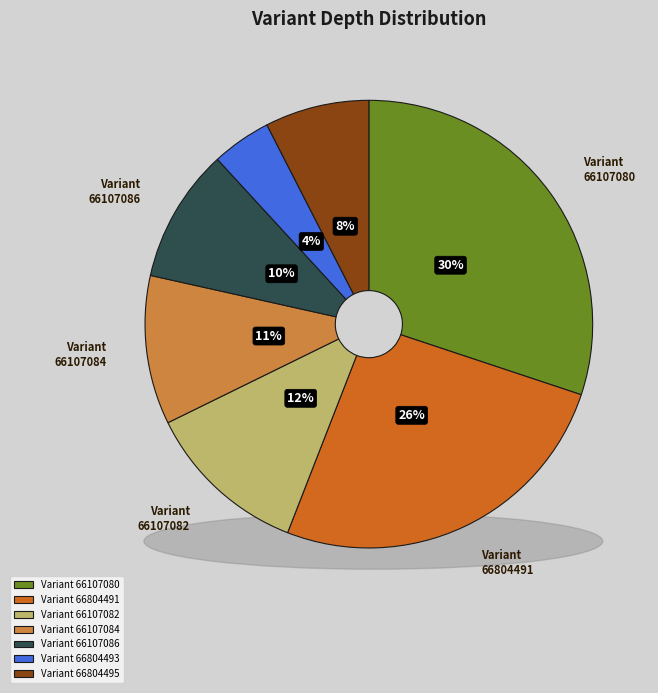

Combined, what portion of the pie is 66107086 and 66804493?

14.0%